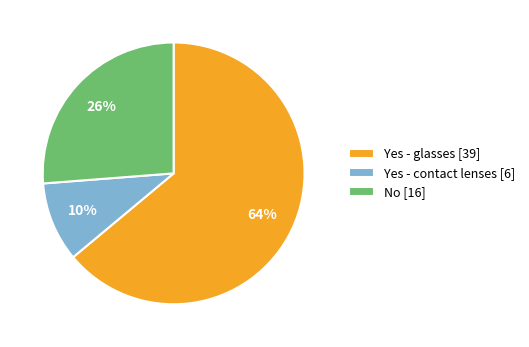

To the nearest percent, what portion does Yes - glasses represent?

64%